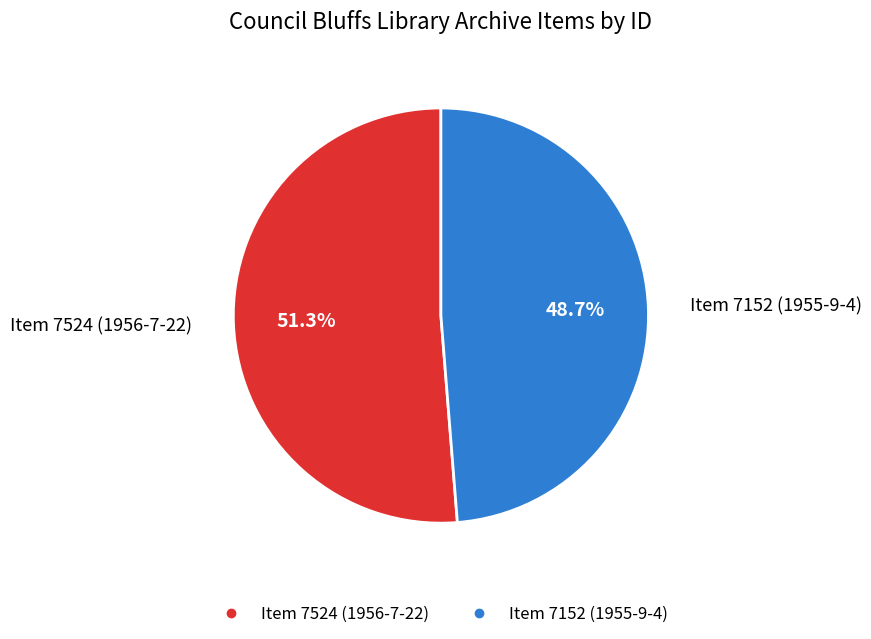

To the nearest percent, what is the difference between the Item 7152 (1955-9-4) and Item 7524 (1956-7-22) slice percentages?

3%